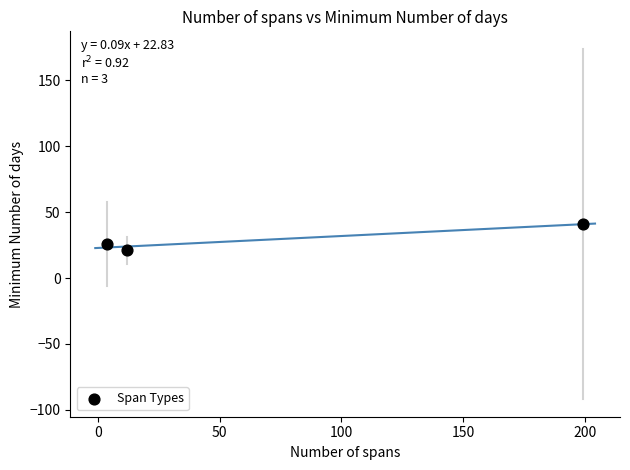

What Y value in the scatter plot is closest to 31?

26